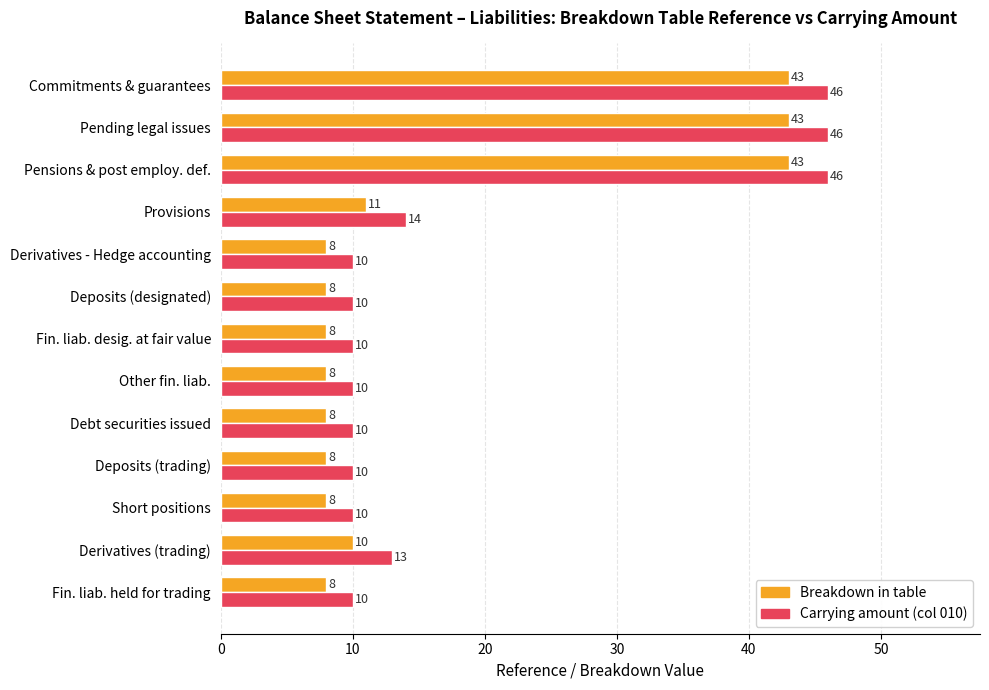

Rank the series by their maximum value, from highest to lowest.

Carrying amount (col 010), Breakdown in table